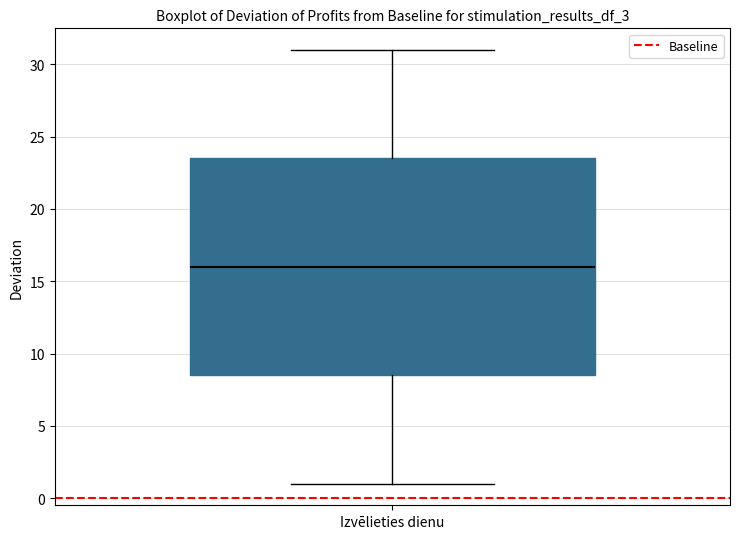

Where does the median line of the box for Izvēlieties dienu sit on the y-axis? The values are not printed on the chart, so give them approximately, as read against the axis.

16.0